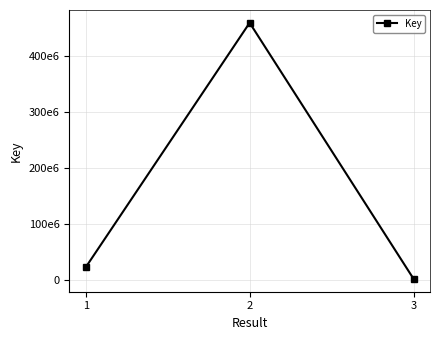

List the labels in order of value, smallest first.

3, 1, 2